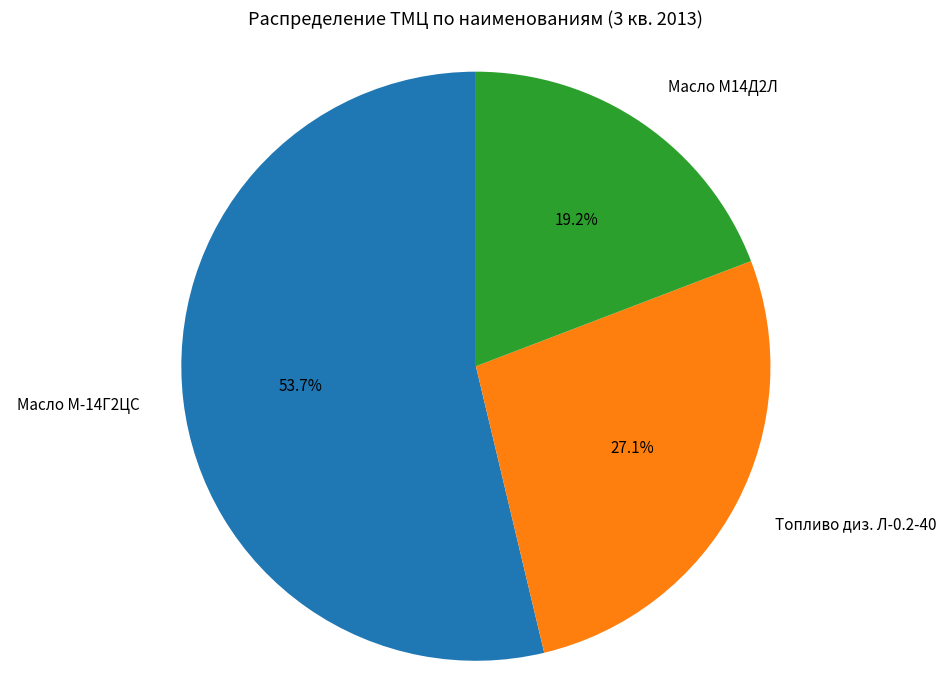

Which has a higher value, Масло М-14Г2ЦС or Топливо диз. Л-0.2-40?

Масло М-14Г2ЦС